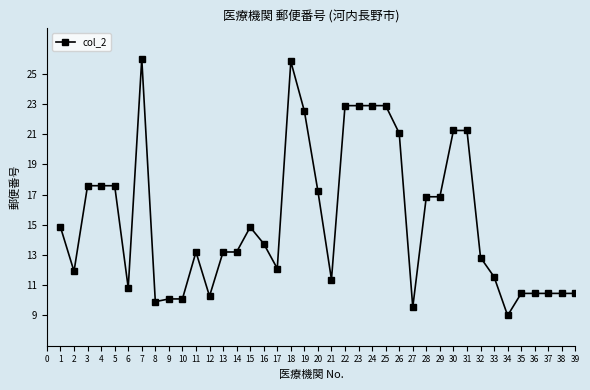

At which category does the data reach its first local valley?

2